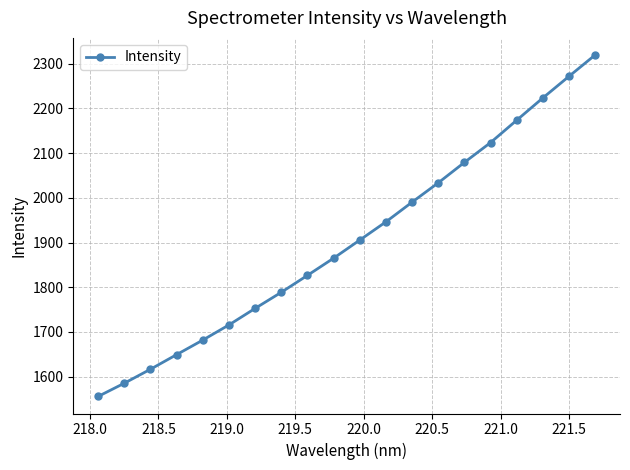

Reading right to left, list all the values displayed in this chart.

2319.6	2271.8	2223.4	2173.6	2123.6	2079.3	2033.6	1990.4	1946.3	1905.6	1865.0	1826.6	1788.7	1752.7	1715.7	1681.8	1649.3	1616.6	1585.3	1555.7